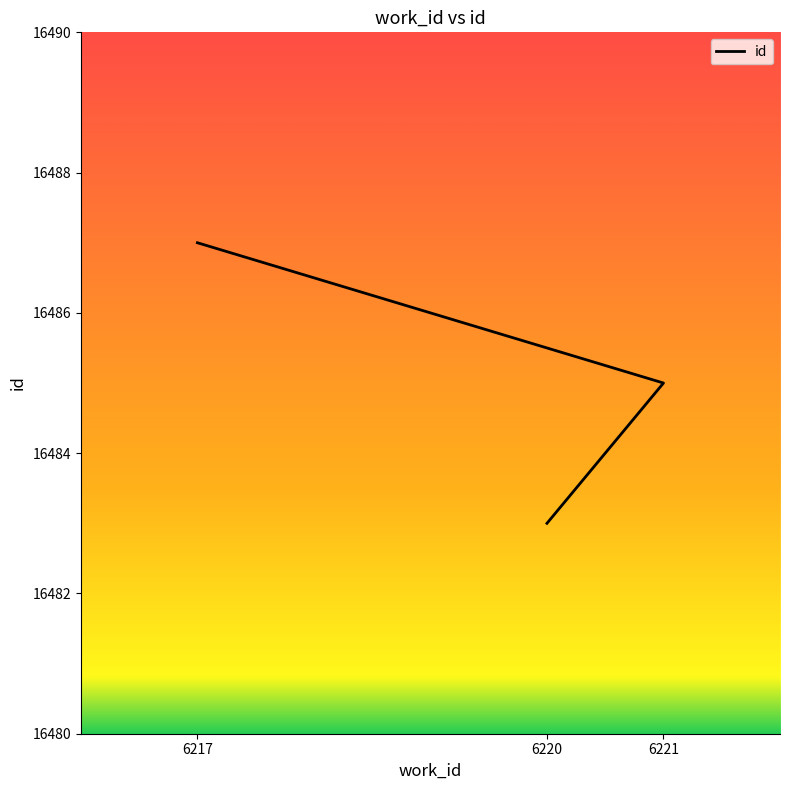

Approximately how many times larger is the value at 6220 compared to 6217?

1.0